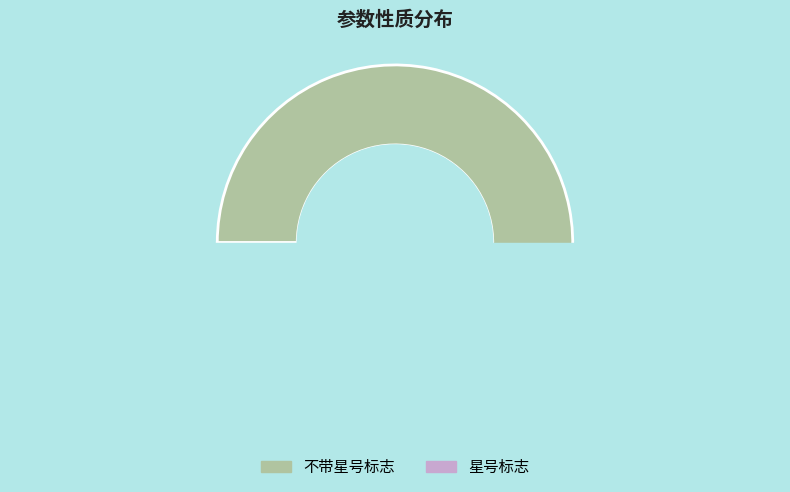

Combined, what portion of the pie is 不带星号标志 and 星号标志?

100.0%